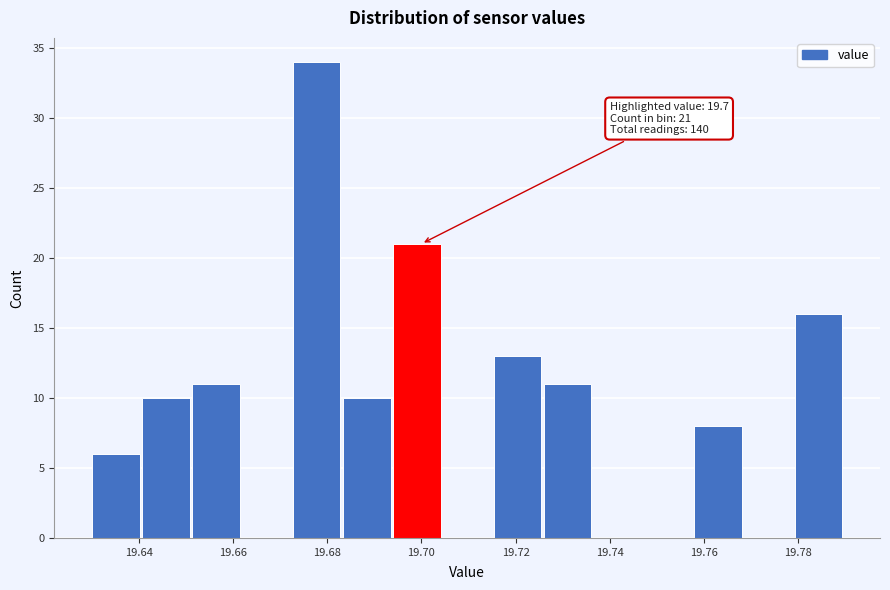

Which range on the x-axis has the tallest bar?

19.672 to 19.684